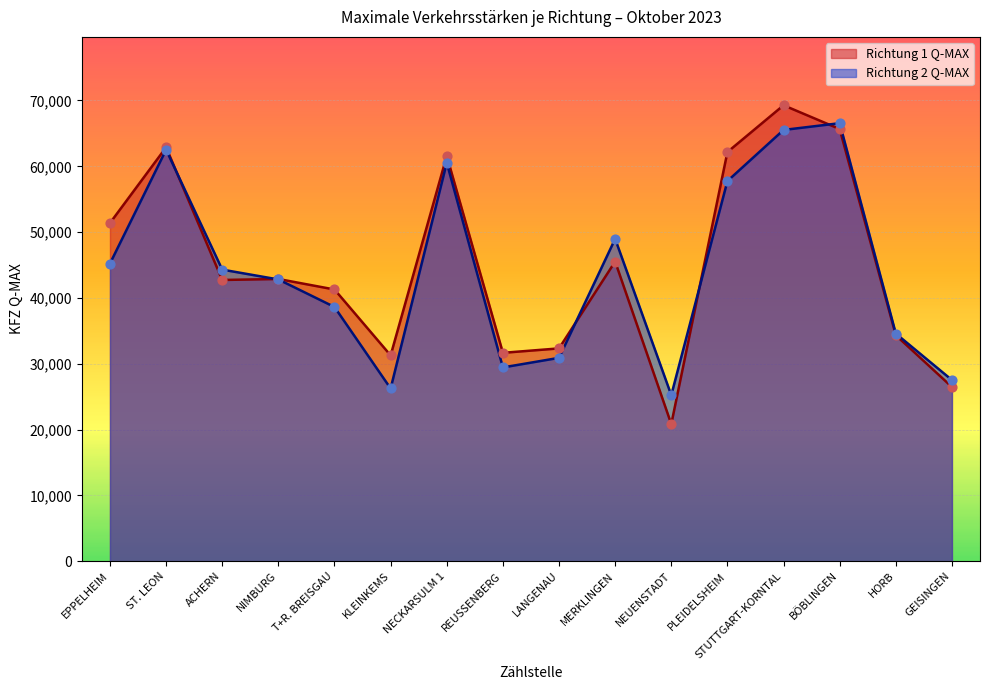

At how many categories does at least one series exceed 59031?

5